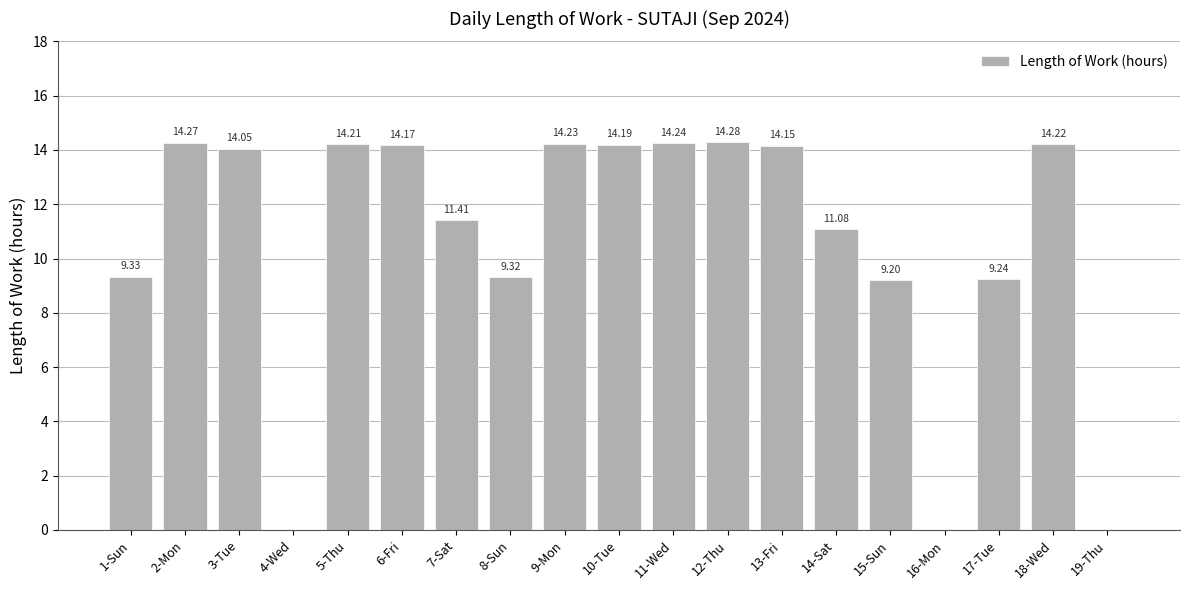

Where does the data first go above 14?

2-Mon